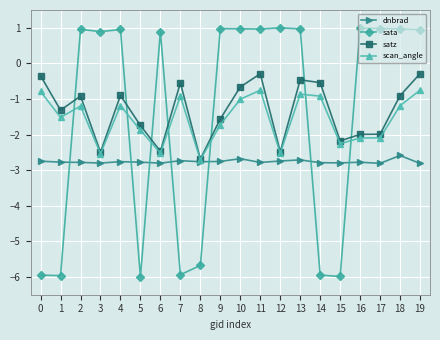

At which category does scan_angle reach its first local valley?

1